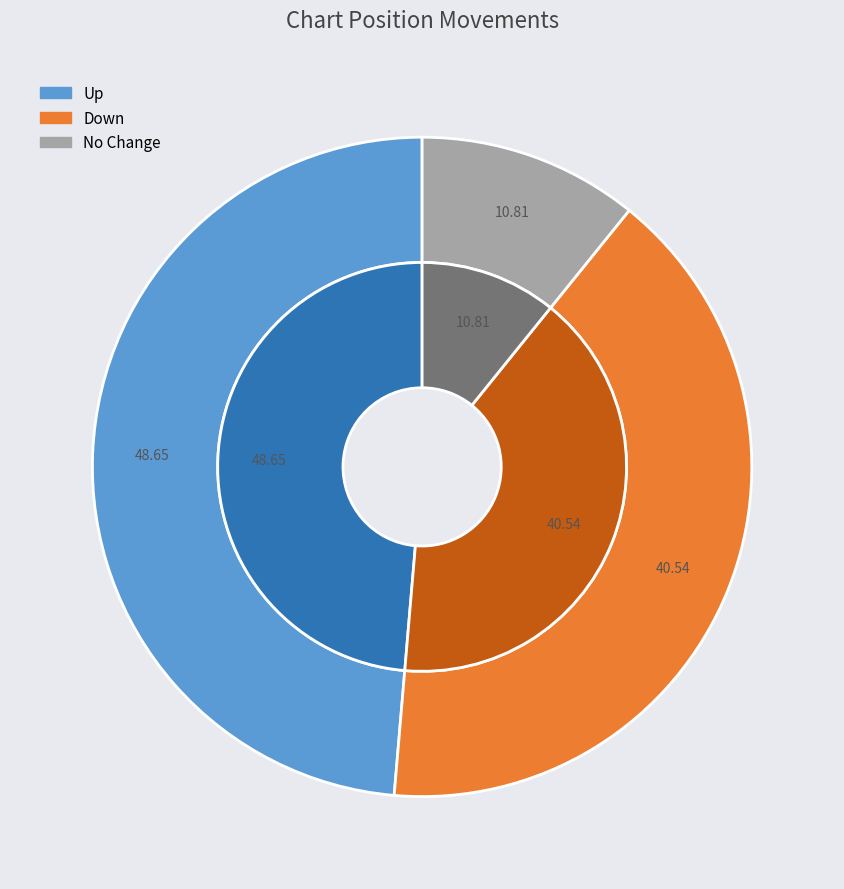

Does any single category account for the majority?

No